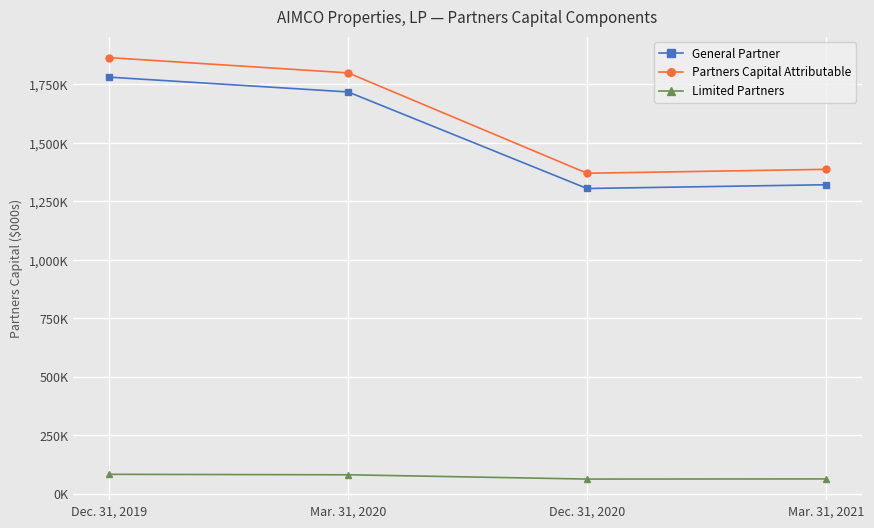

In Partners Capital Attributable, how many points are lower than both neighbors (excluding endpoints)?

1